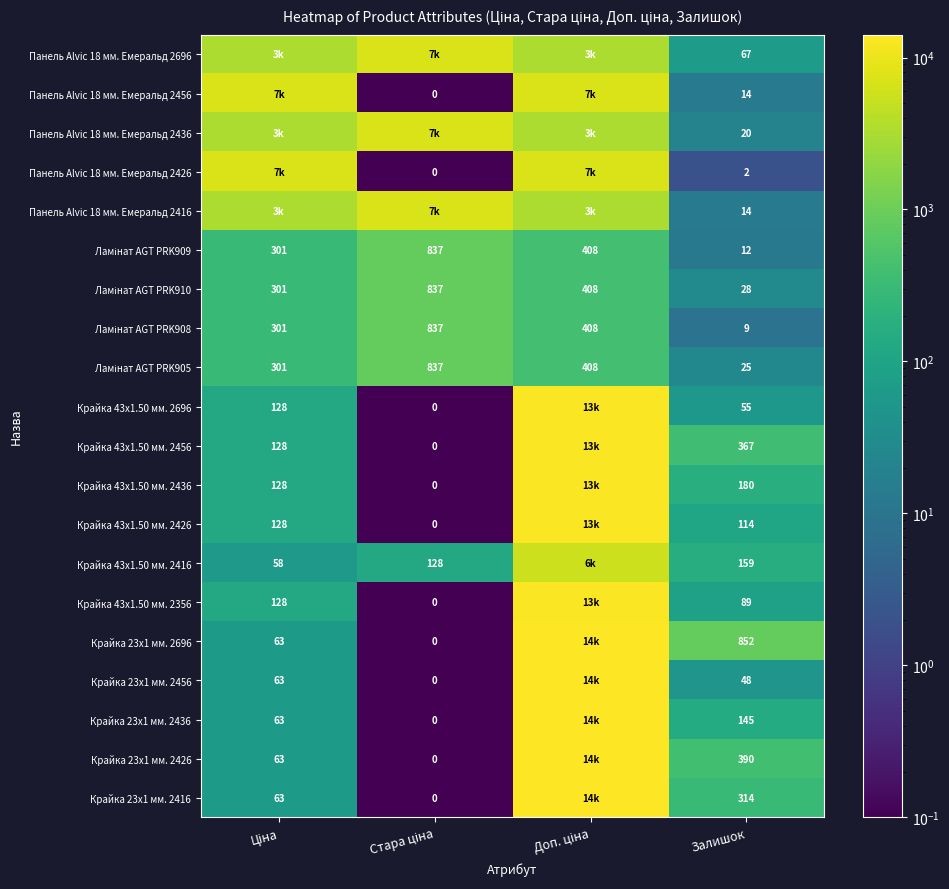

Rank the series by their maximum value, from lowest to highest.

Ламінат AGT PRK909, Ламінат AGT PRK910, Ламінат AGT PRK908, Ламінат AGT PRK905, Крайка 43x1.50 мм. 2416, Панель Alvic 18 мм. Емеральд 2696, Панель Alvic 18 мм. Емеральд 2456, Панель Alvic 18 мм. Емеральд 2436, Панель Alvic 18 мм. Емеральд 2426, Панель Alvic 18 мм. Емеральд 2416, Крайка 43x1.50 мм. 2696, Крайка 43x1.50 мм. 2456, Крайка 43x1.50 мм. 2436, Крайка 43x1.50 мм. 2426, Крайка 43x1.50 мм. 2356, Крайка 23x1 мм. 2696, Крайка 23x1 мм. 2456, Крайка 23x1 мм. 2436, Крайка 23x1 мм. 2426, Крайка 23x1 мм. 2416